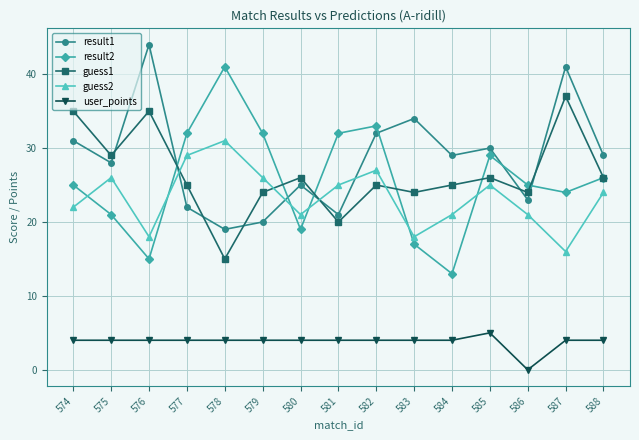

Between 576 and 579, which series saw the biggest shift?

result1